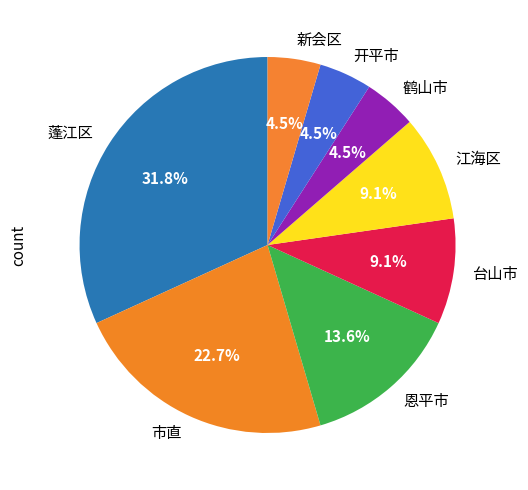

Is the sum of 鹤山市 and 市直 greater than half?

No